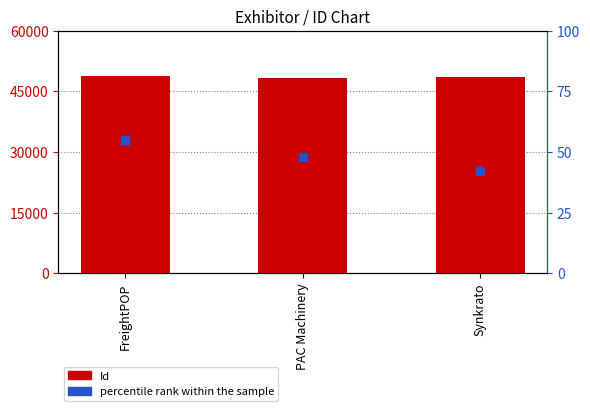

At how many categories does at least one series exceed 9772?

3